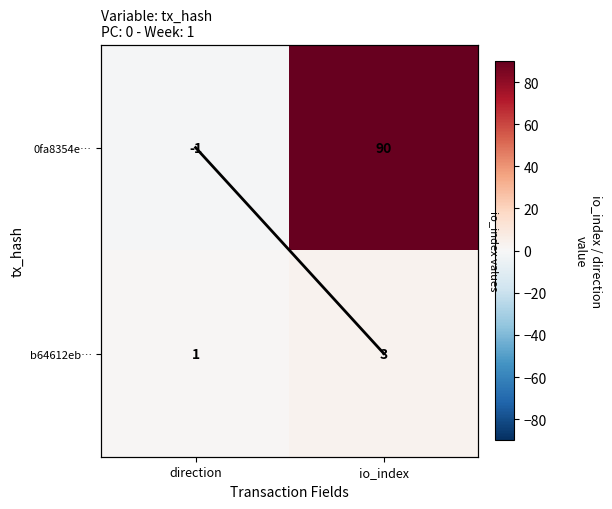

What is the difference between the b64612eb… values at io_index and direction?

2